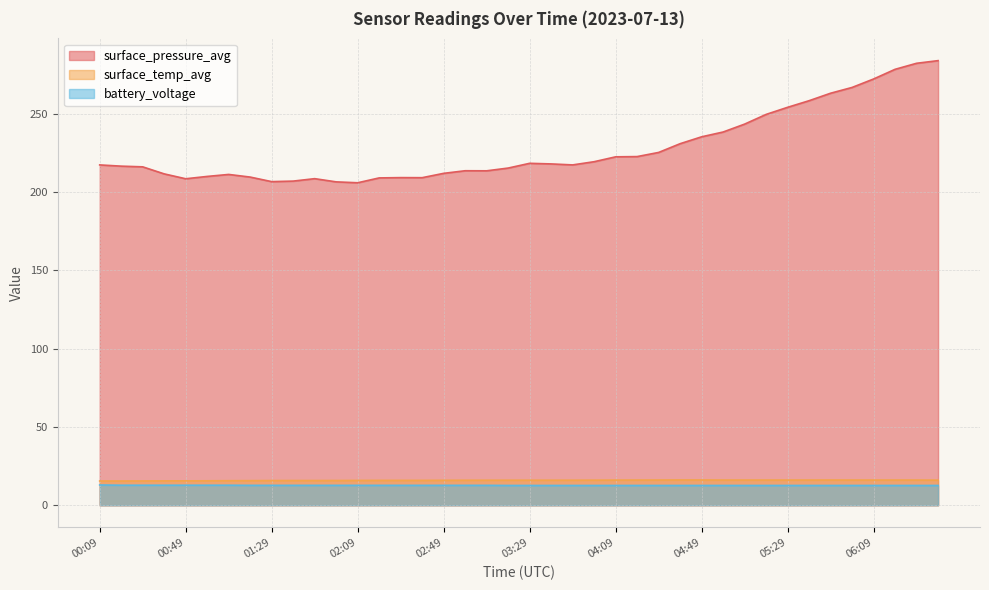

Rank the series at 04:19 from lowest to highest value.

battery_voltage, surface_temp_avg, surface_pressure_avg